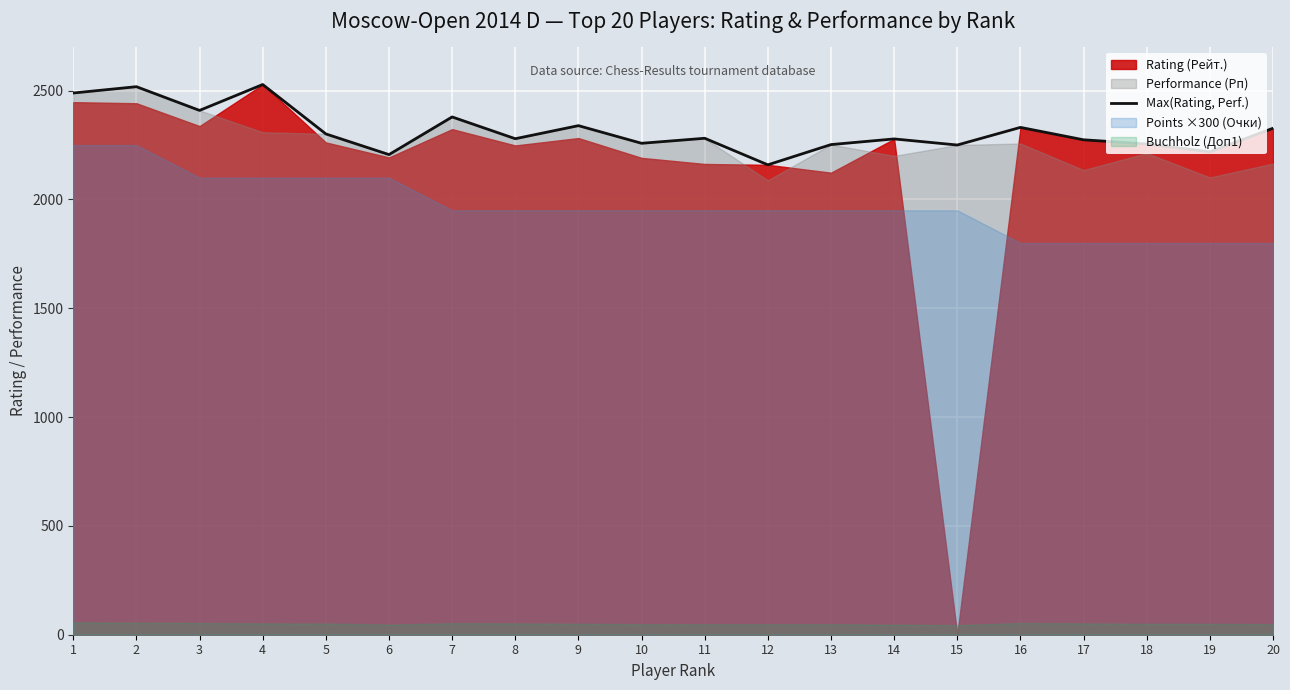

How many interior local valleys (lower than both neighbors) does the data have?

7